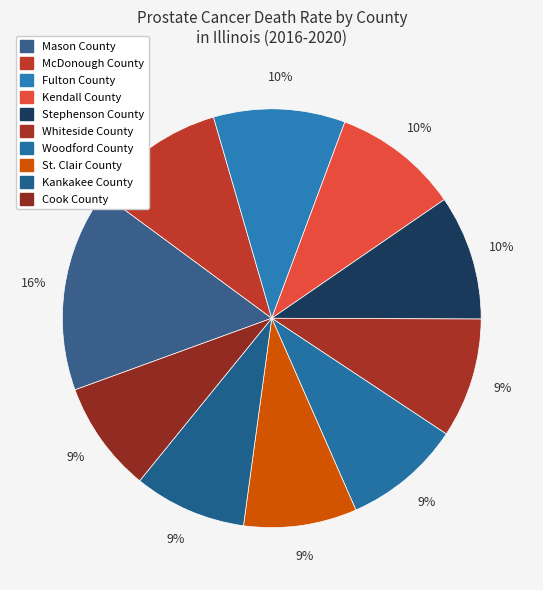

Count the number of slices in the pie.

10